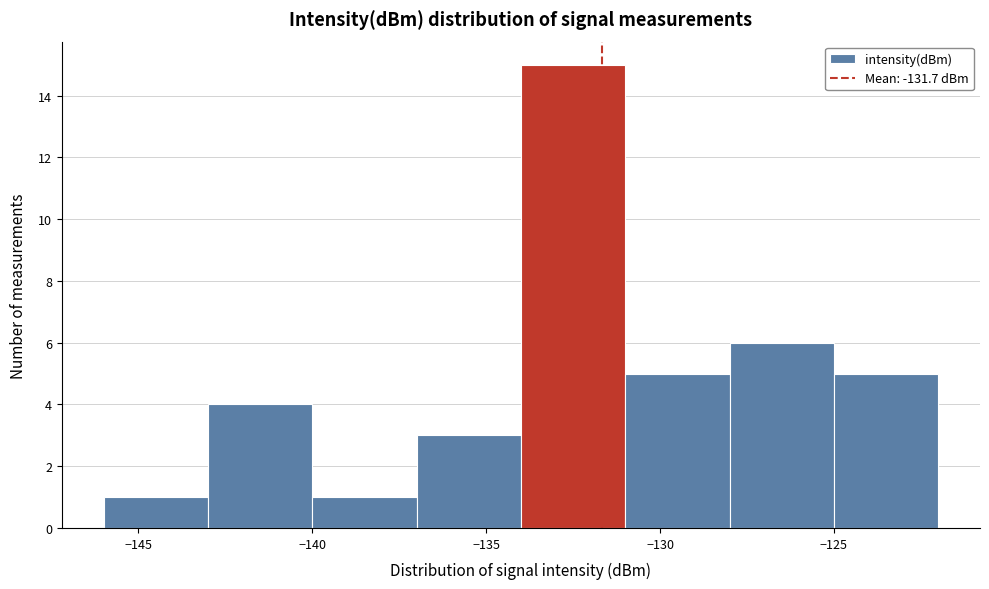

Reading left to right, list every bar in this chart as the range it spans on the x-axis followed by its height. The values are not printed on the chart, so give them approximately, as read against the axis.

-146 to -143: 1
-143 to -140: 4
-140 to -137: 1
-137 to -134: 3
-134 to -131: 15
-131 to -128: 5
-128 to -125: 6
-125 to -122: 5